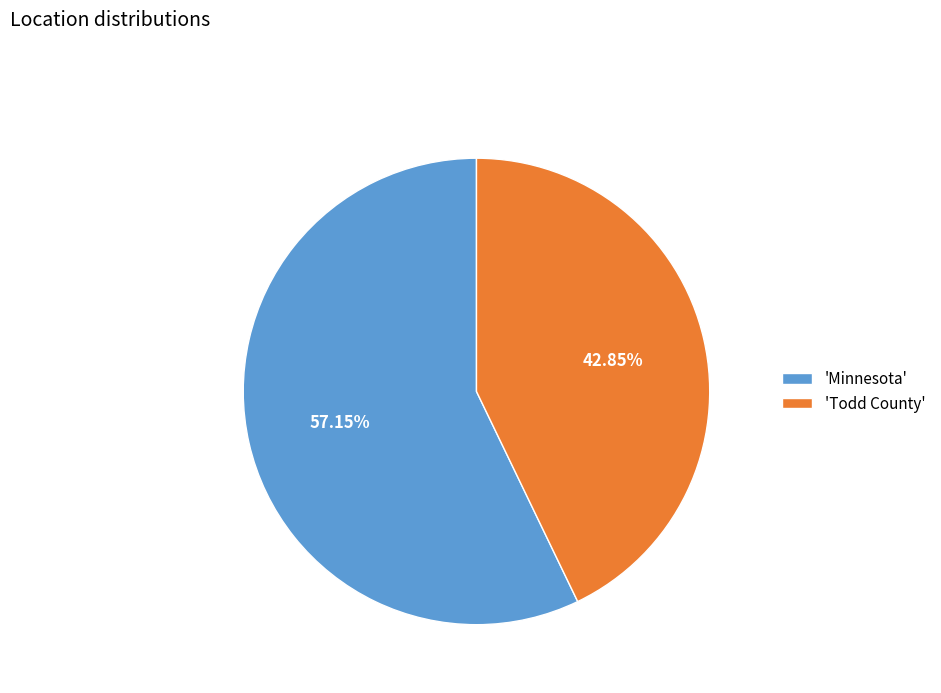

Does 'Todd County' account for over 50% of the chart?

No